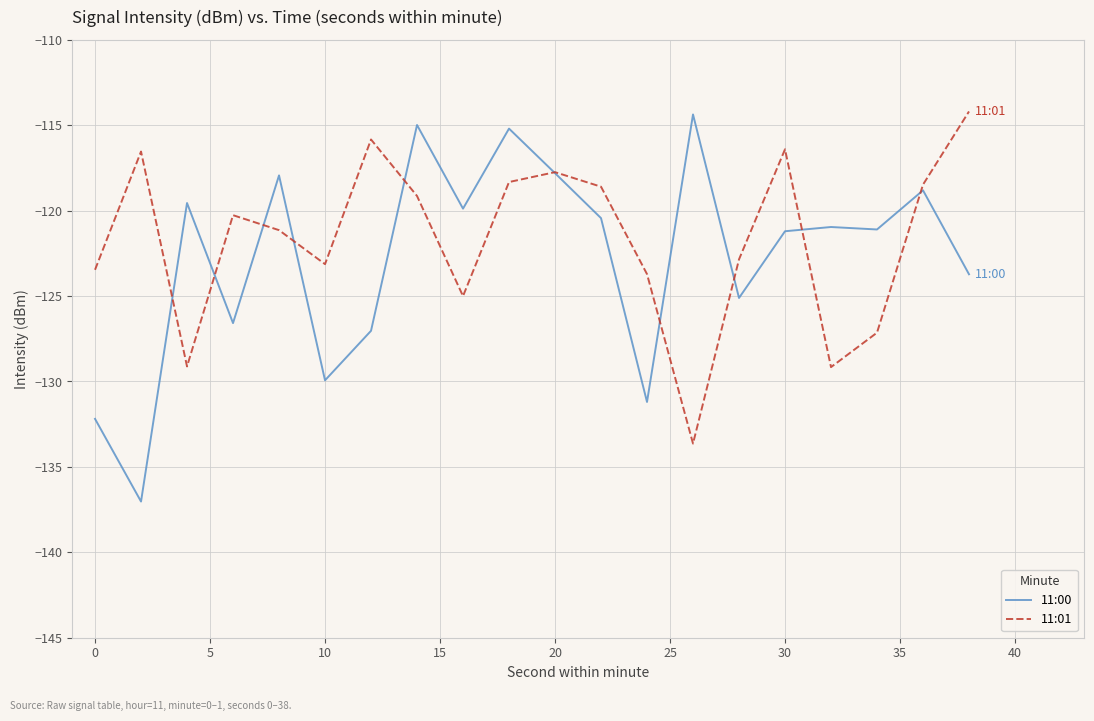

Which series has the widest spread of values?

11:00